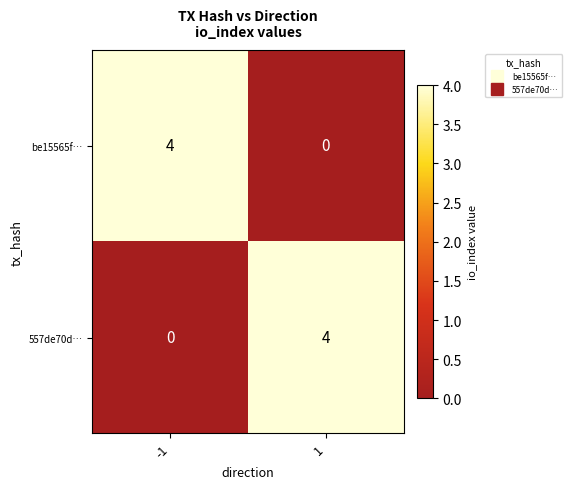

How many data points does each series have?

2